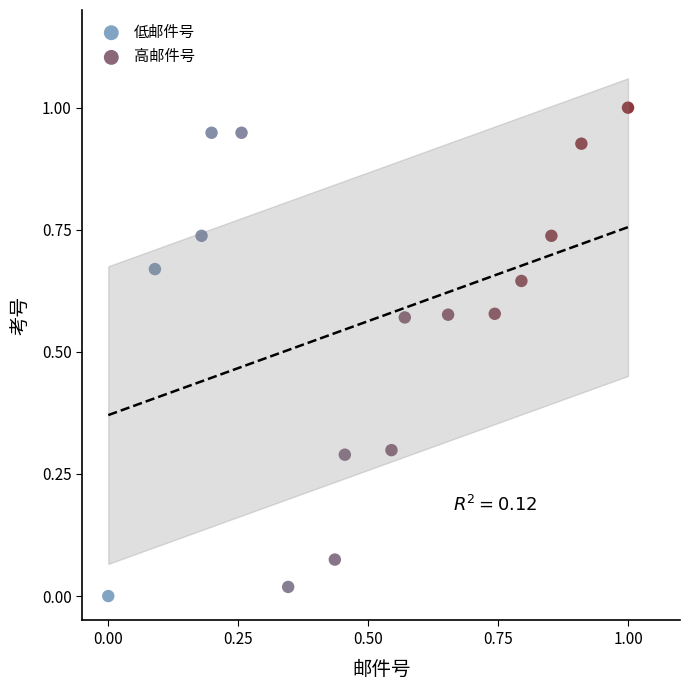

Which series has the widest spread of Y values?

低邮件号